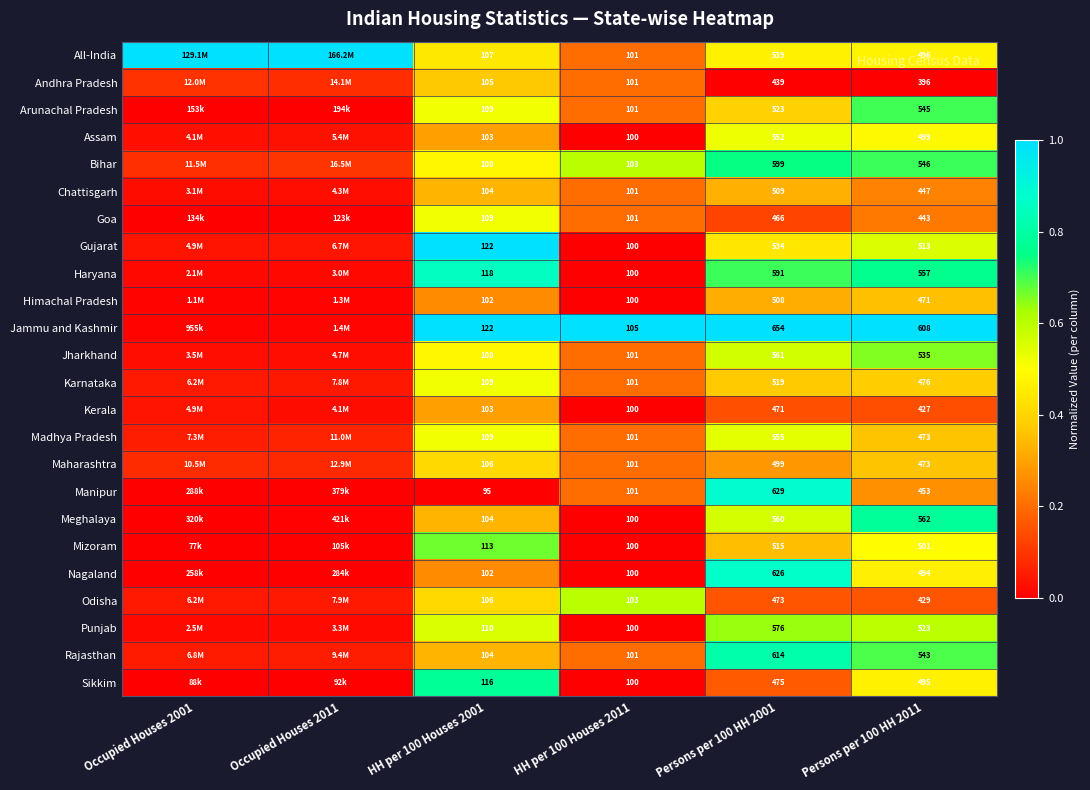

Is the value of Jharkhand at Persons per 100 HH 2011 greater than the value of Manipur at Persons per 100 HH 2001?

No